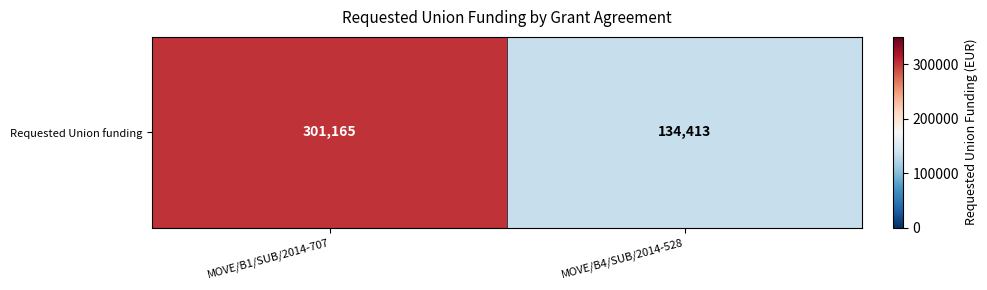

What value does the data have at MOVE/B1/SUB/2014-707, to the nearest 50?

301150